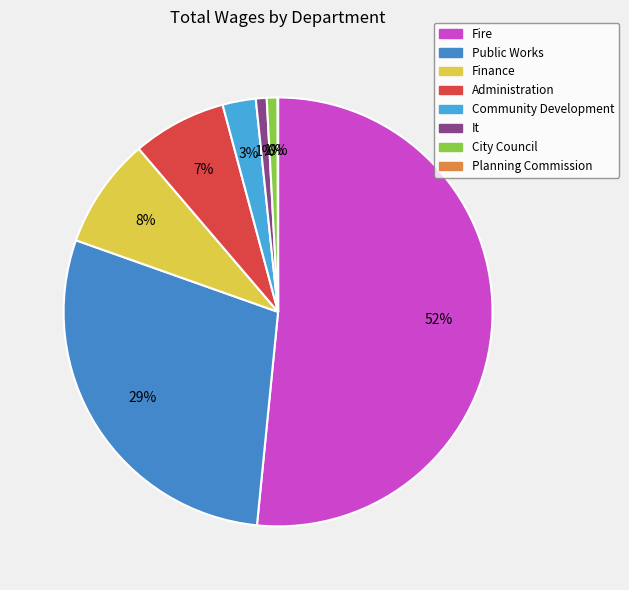

Combined, what portion of the pie is Planning Commission and Finance?

8.4%